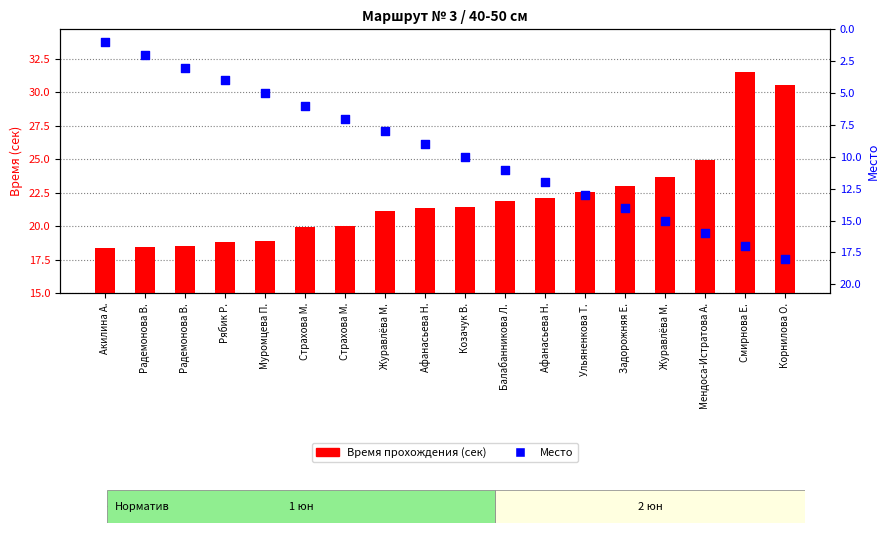

Which series has the largest total across all categories?

Время (сек)